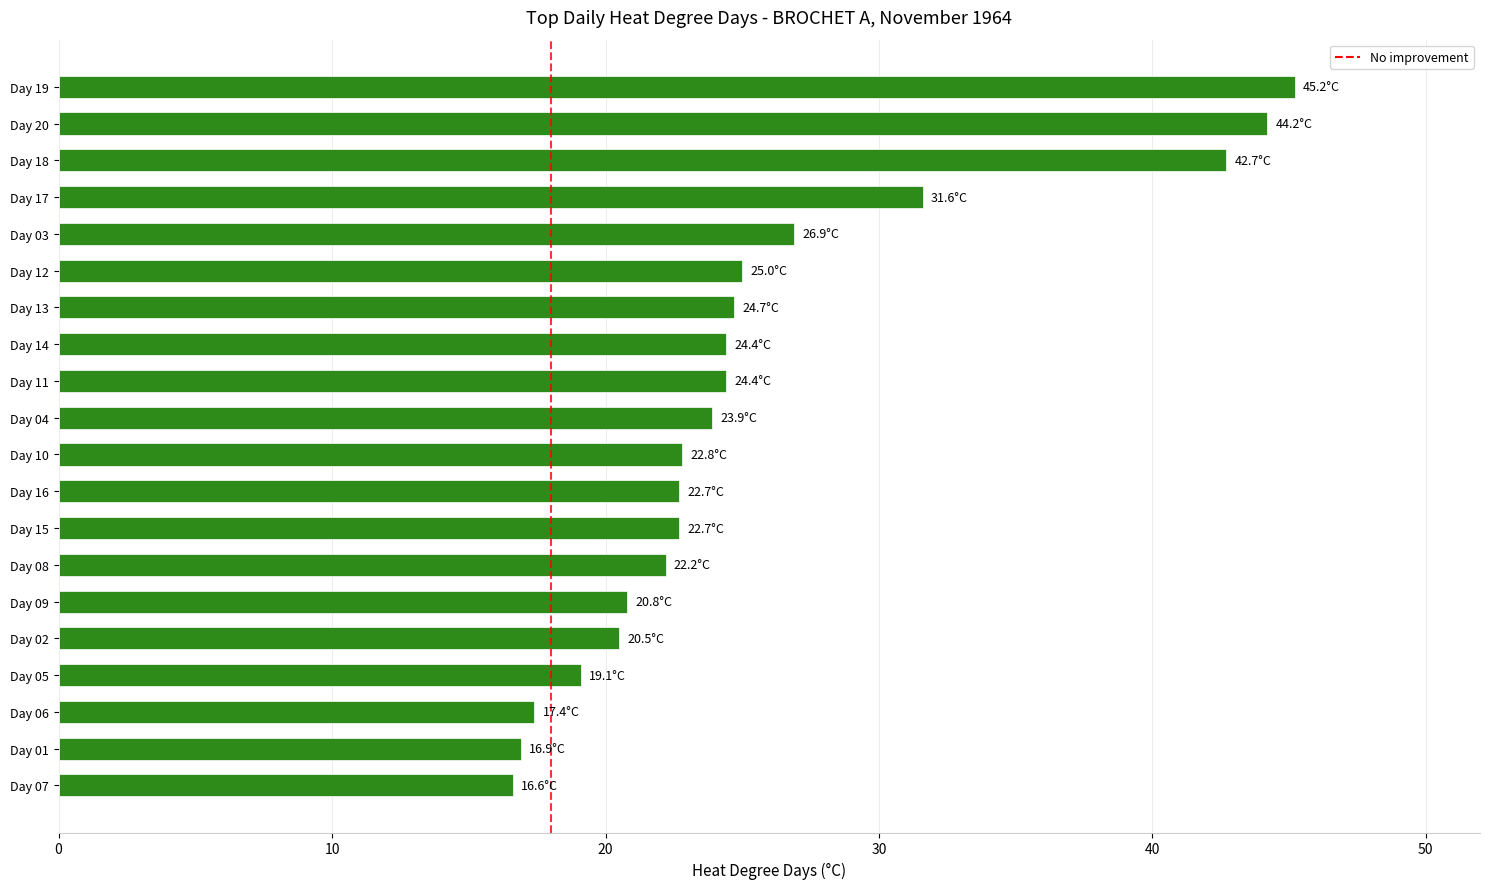

What is the average value?

25.7